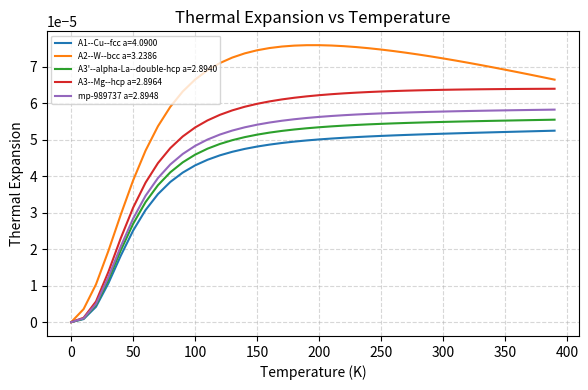

What are all the series names shown in the legend?

A1--Cu--fcc a=4.0900, A2--W--bcc a=3.2386, A3'--alpha-La--double-hcp a=2.8940, A3--Mg--hcp a=2.8964, mp-989737 a=2.8948